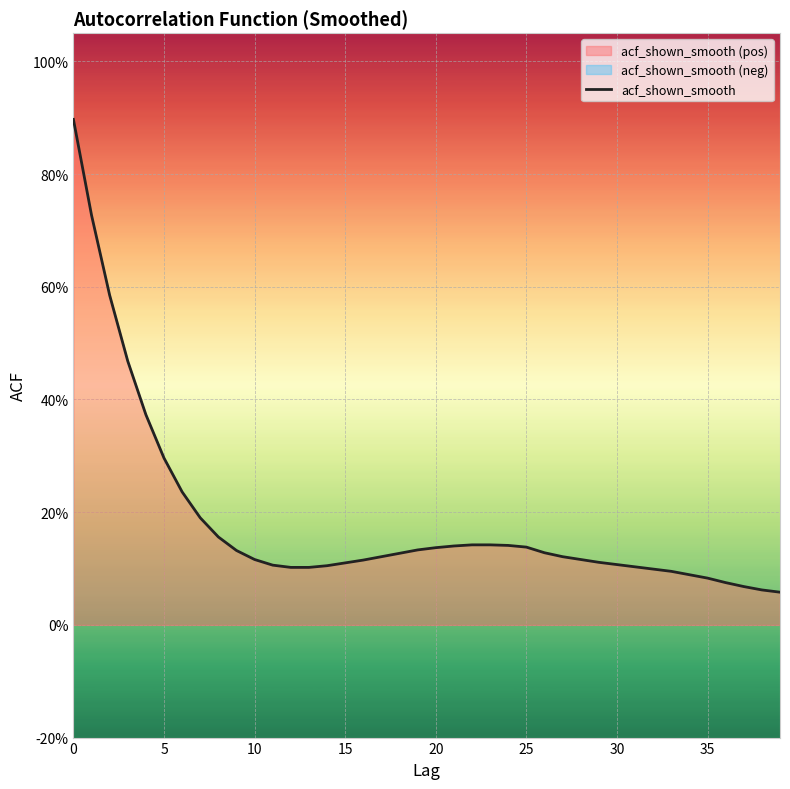

Reading right to left, what are all the values shown in this chart?

0.1	0.1	0.1	0.1	0.1	0.1	0.1	0.1	0.1	0.1	0.1	0.1	0.1	0.1	0.1	0.1	0.1	0.1	0.1	0.1	0.1	0.1	0.1	0.1	0.1	0.1	0.1	0.1	0.1	0.1	0.1	0.2	0.2	0.2	0.3	0.4	0.5	0.6	0.7	0.9